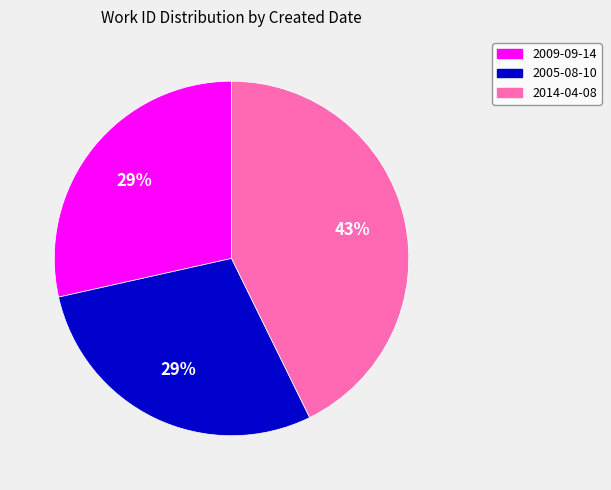

What is the largest slice in the pie chart?

2014-04-08